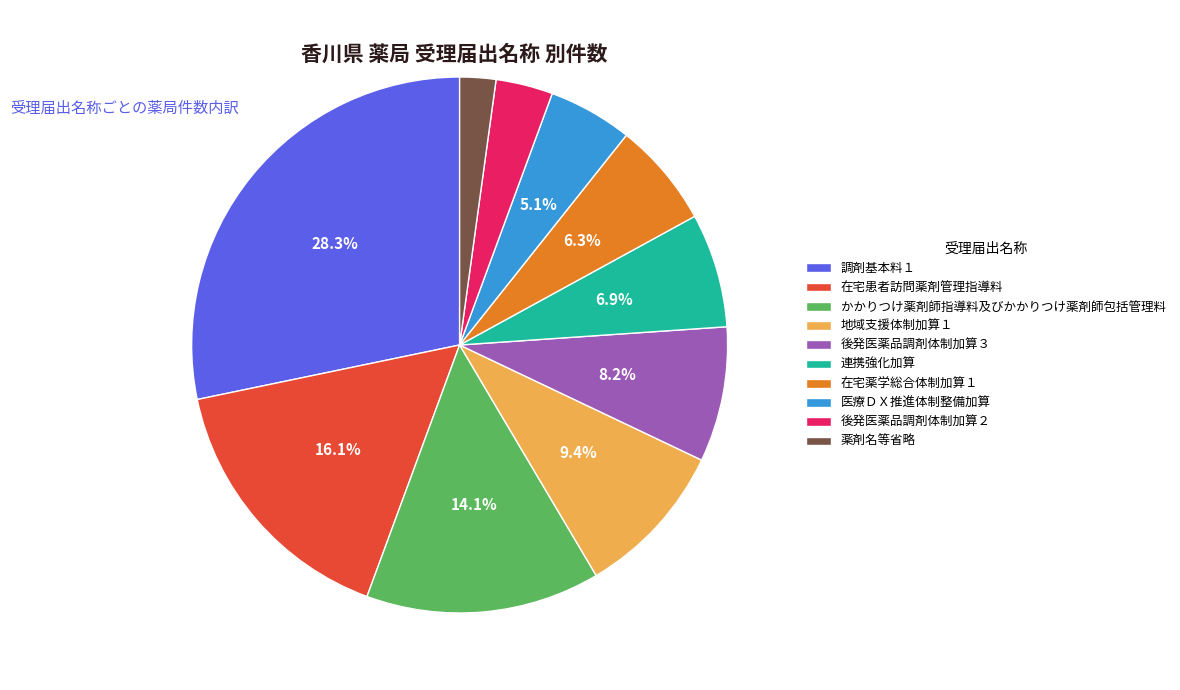

How many slices are in this pie chart?

10